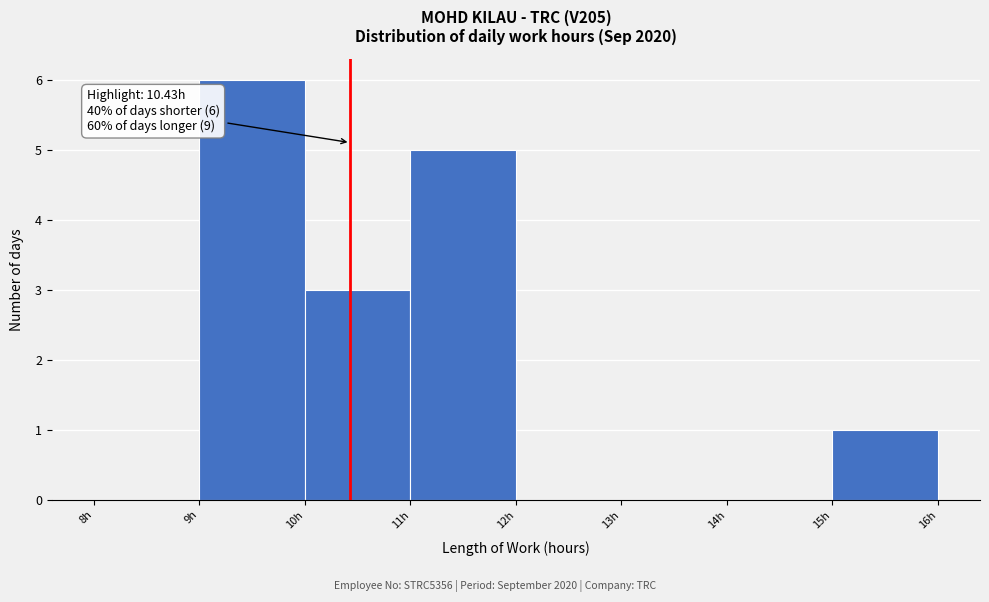

Over which range of the x-axis is the bar tallest?

9 to 10